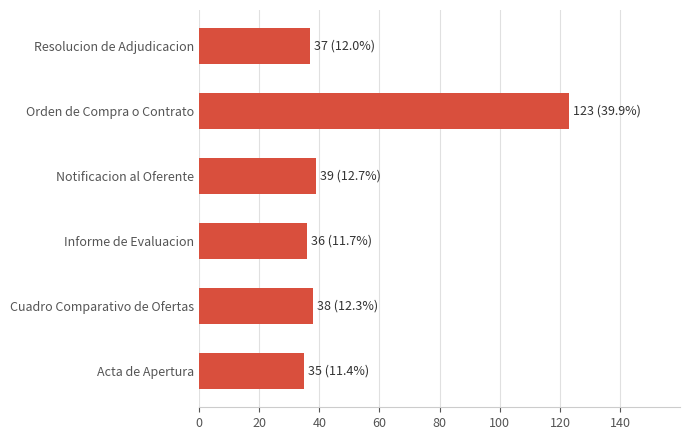

What is the sum of all values?

308